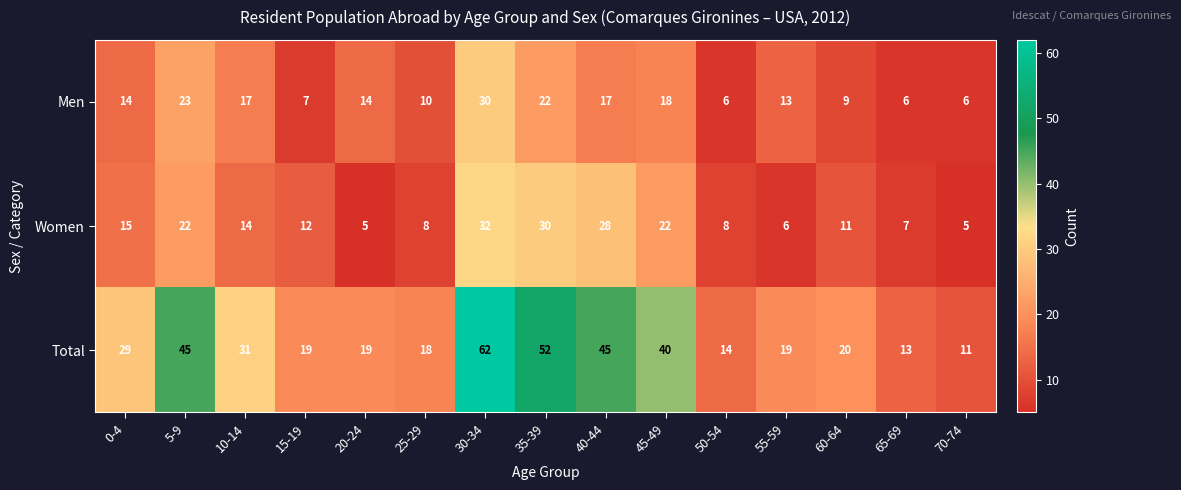

What is the greatest value displayed?

62